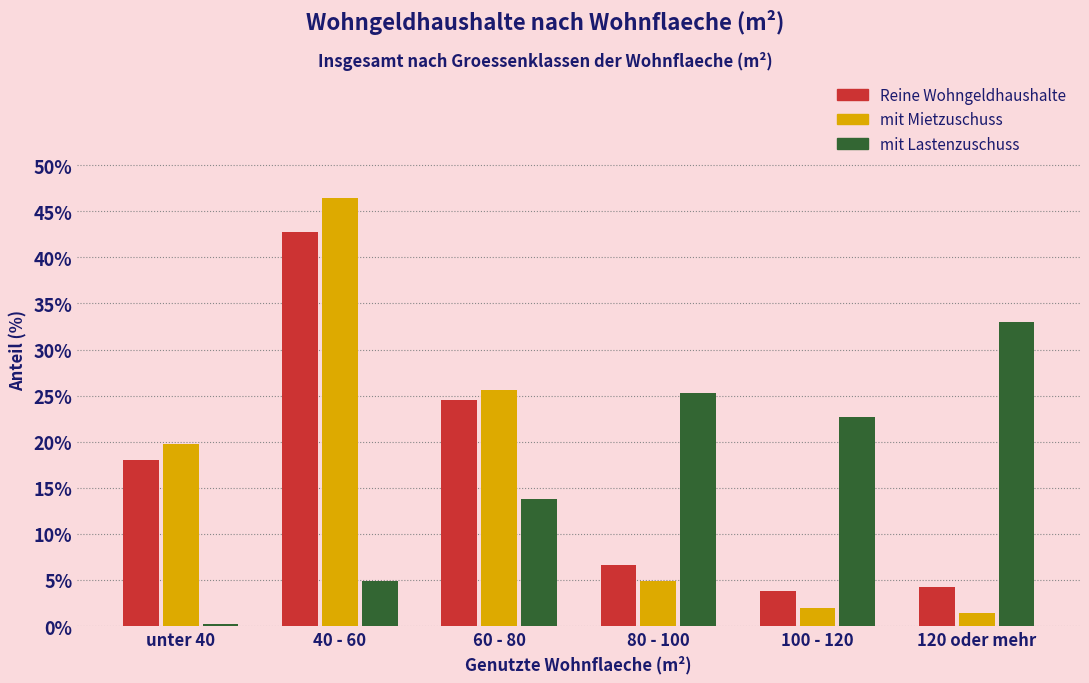

Reading left to right, extract all data points from this chart.

Reine Wohngeldhaushalte: 18.0	42.7	24.5	6.6	3.8	4.2
mit Mietzuschuss: 19.8	46.4	25.6	4.8	2.0	1.4
mit Lastenzuschuss: 0.3	4.9	13.8	25.3	22.7	33.0